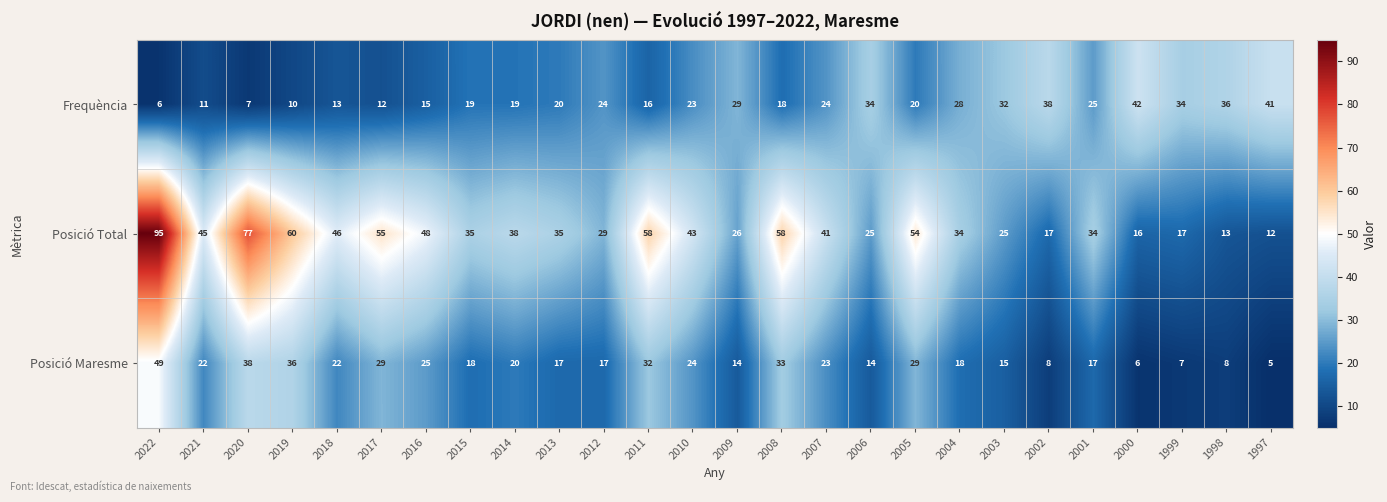

What is the spread (max minus min) of values at 2016?

33